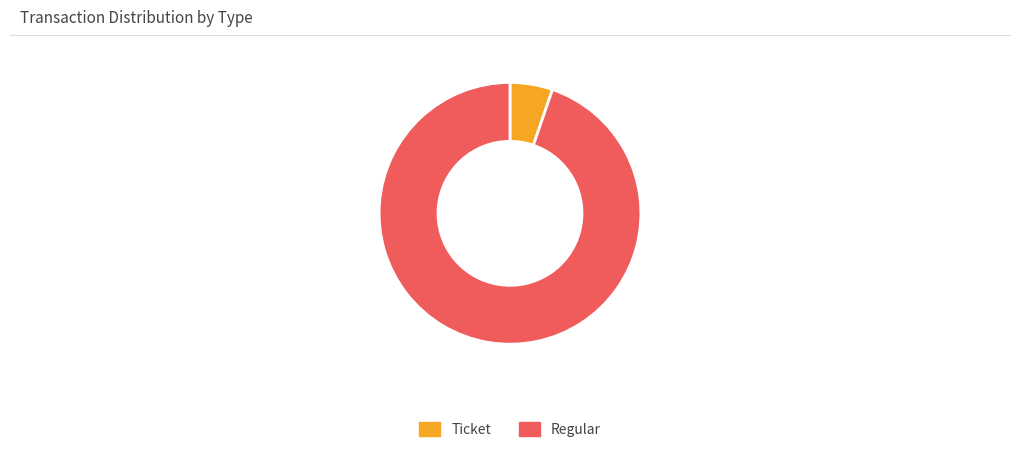

What is the majority slice?

Regular